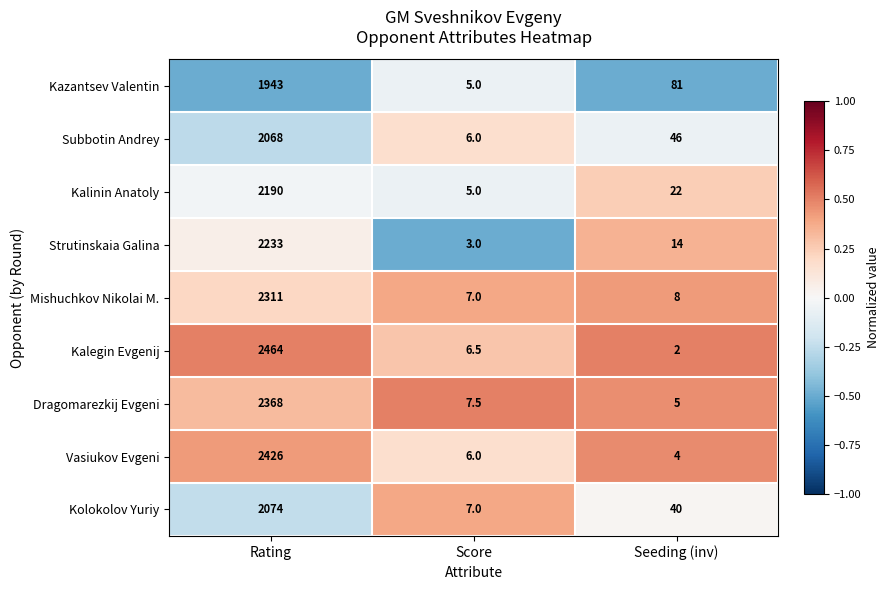

Reading left to right, transcribe all the data shown in this chart.

Kazantsev Valentin: Rating=1943.0	Score=5.0	Seeding (inv)=81.0
Subbotin Andrey: Rating=2068.0	Score=6.0	Seeding (inv)=46.0
Kalinin Anatoly: Rating=2190.0	Score=5.0	Seeding (inv)=22.0
Strutinskaia Galina: Rating=2233.0	Score=3.0	Seeding (inv)=14.0
Mishuchkov Nikolai M.: Rating=2311.0	Score=7.0	Seeding (inv)=8.0
Kalegin Evgenij: Rating=2464.0	Score=6.5	Seeding (inv)=2.0
Dragomarezkij Evgeni: Rating=2368.0	Score=7.5	Seeding (inv)=5.0
Vasiukov Evgeni: Rating=2426.0	Score=6.0	Seeding (inv)=4.0
Kolokolov Yuriy: Rating=2074.0	Score=7.0	Seeding (inv)=40.0